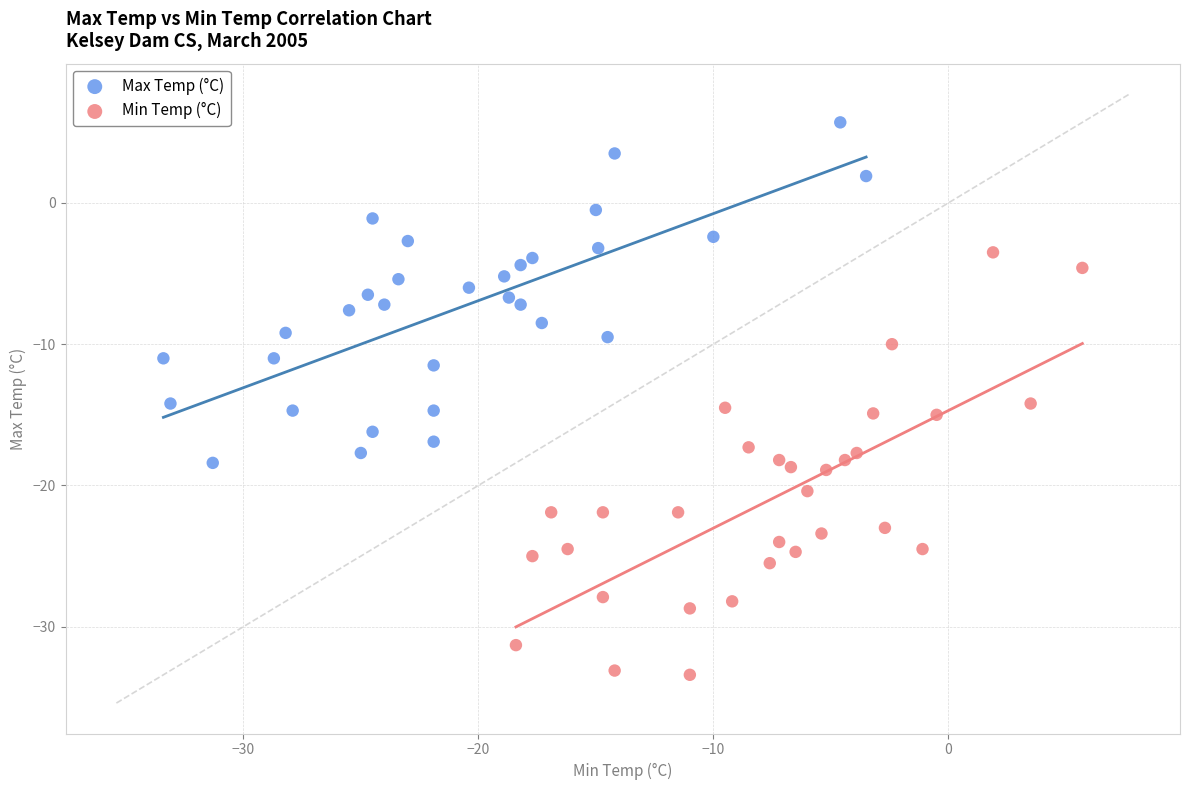

Which series reaches the minimum Y coordinate?

Min Temp (°C)